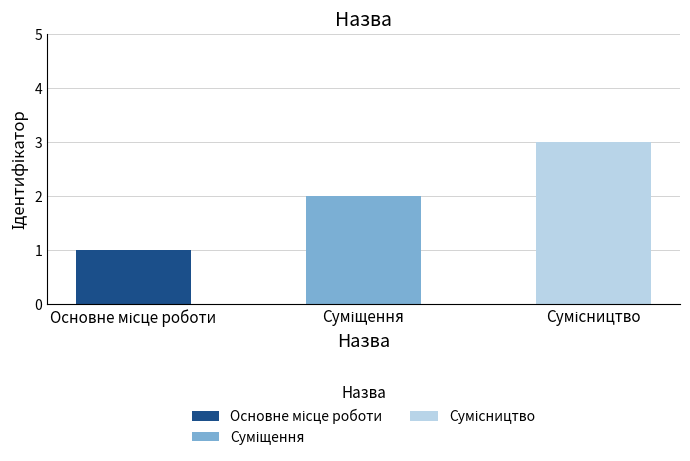

List the labels in order of value, largest first.

Сумісництво, Суміщення, Основне місце роботи